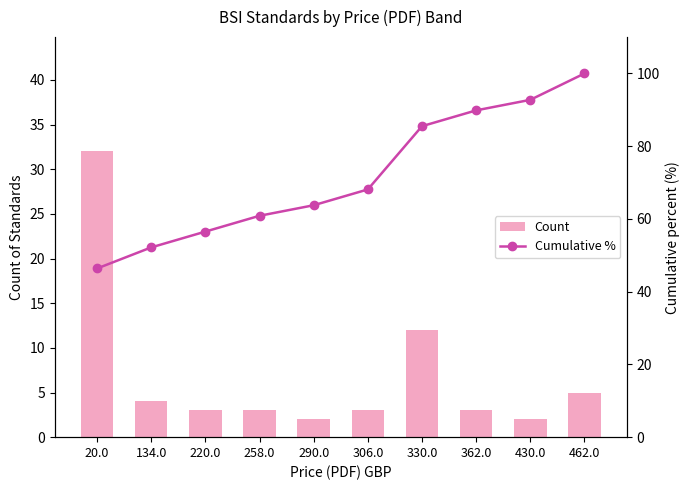

What is the sum of all Count values?

69